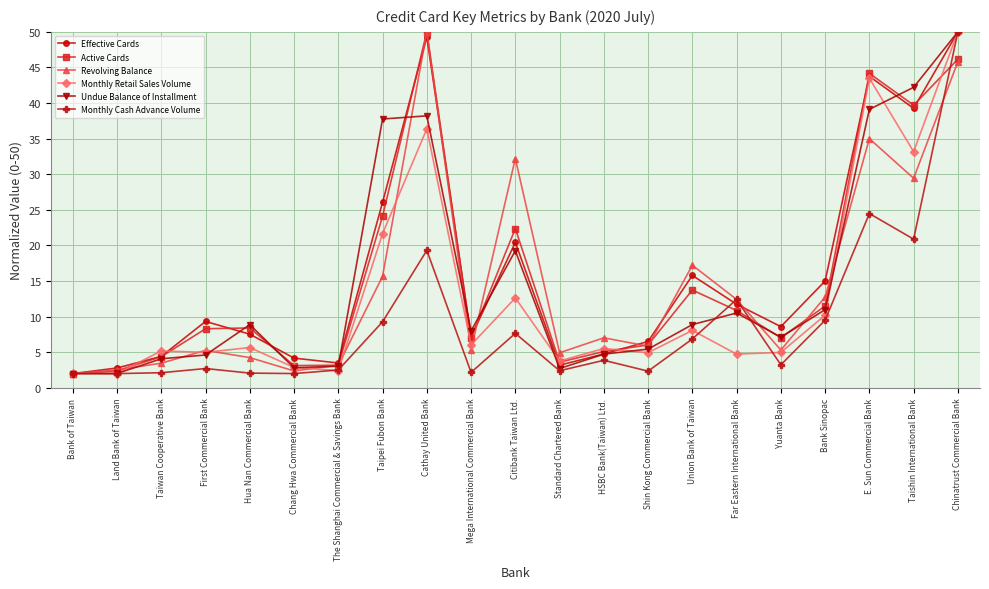

What is the difference between the highest and lowest values at Taishin International Bank?

21.3